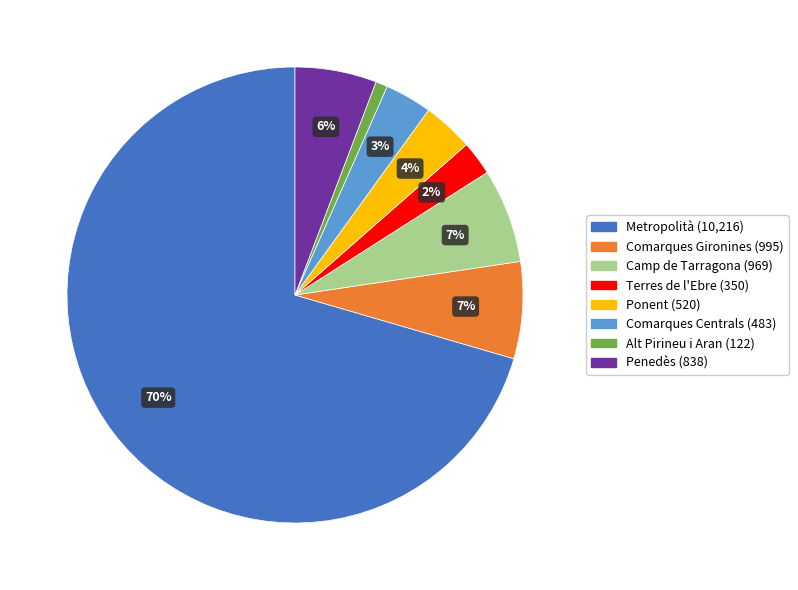

Is the sum of Terres de l'Ebre and Camp de Tarragona greater than half?

No